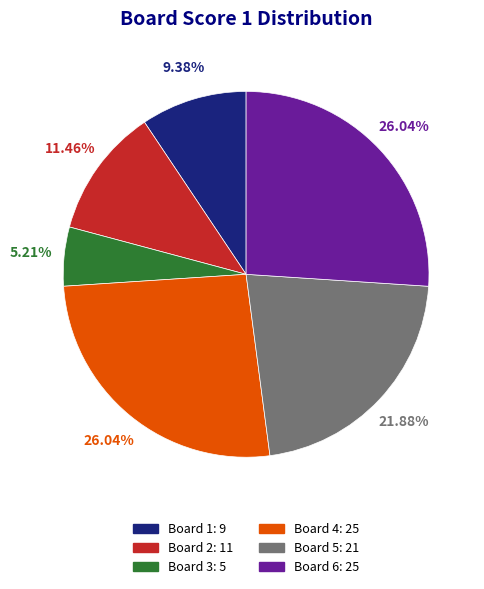

To the nearest percent, what percentage of the pie is Board 3?

5%